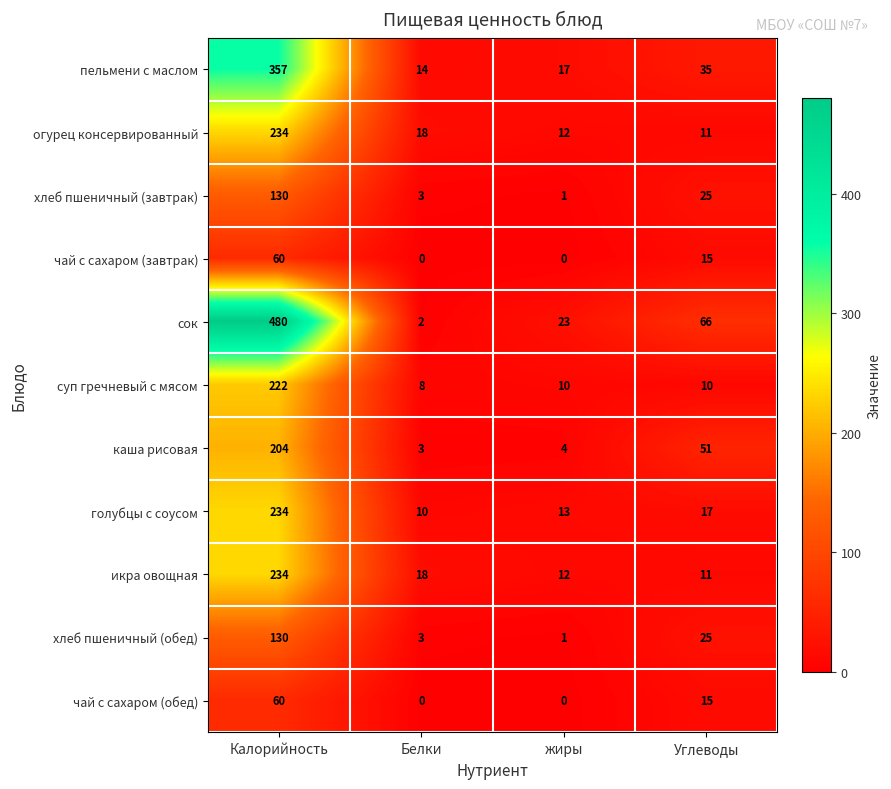

What is the total value across all series at Белки?

79